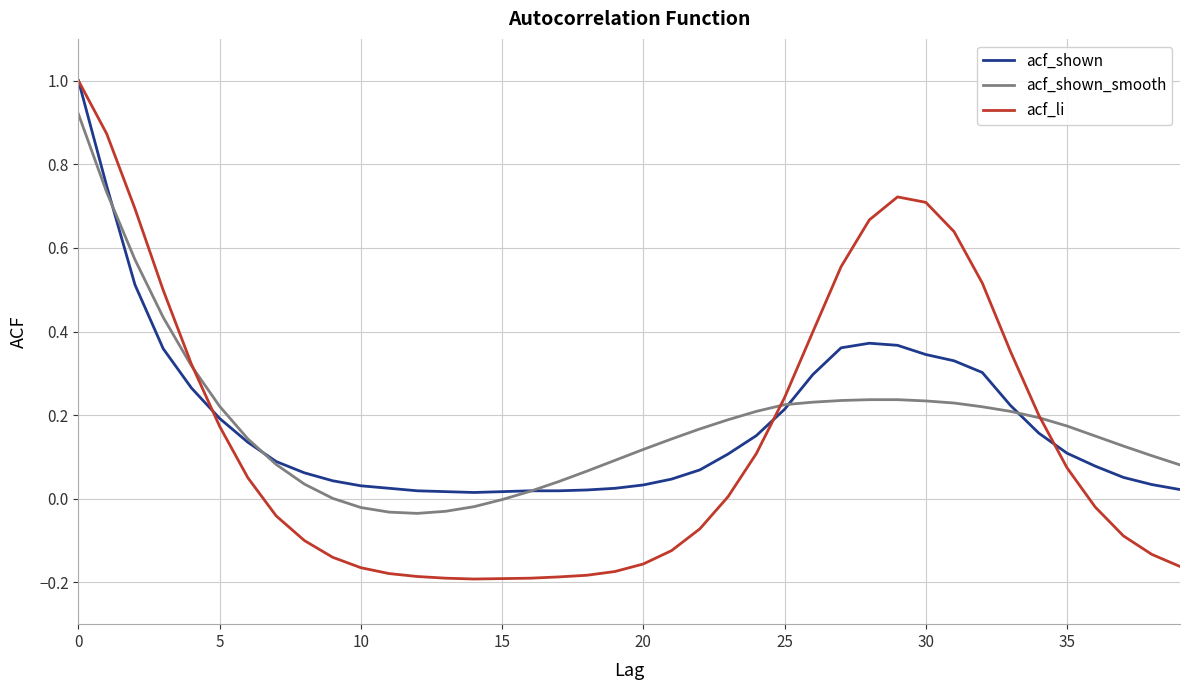

Which series has the widest spread of values?

acf_li